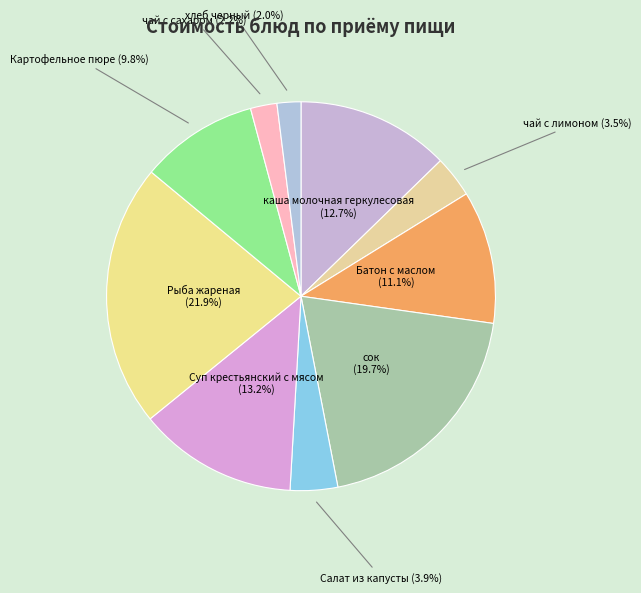

Does any single category account for the majority?

No